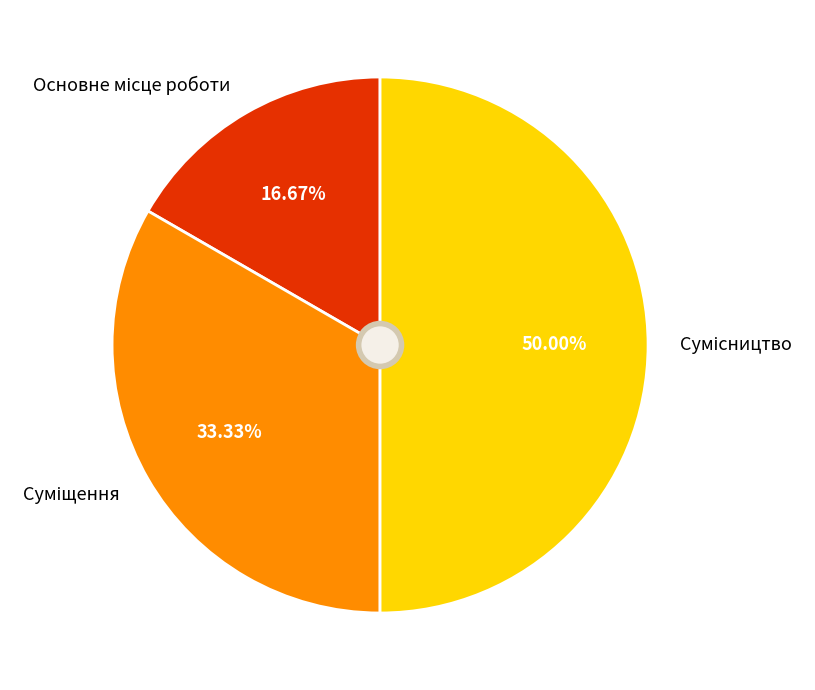

What percentage is the Сумісництво slice, to the nearest percent?

50%